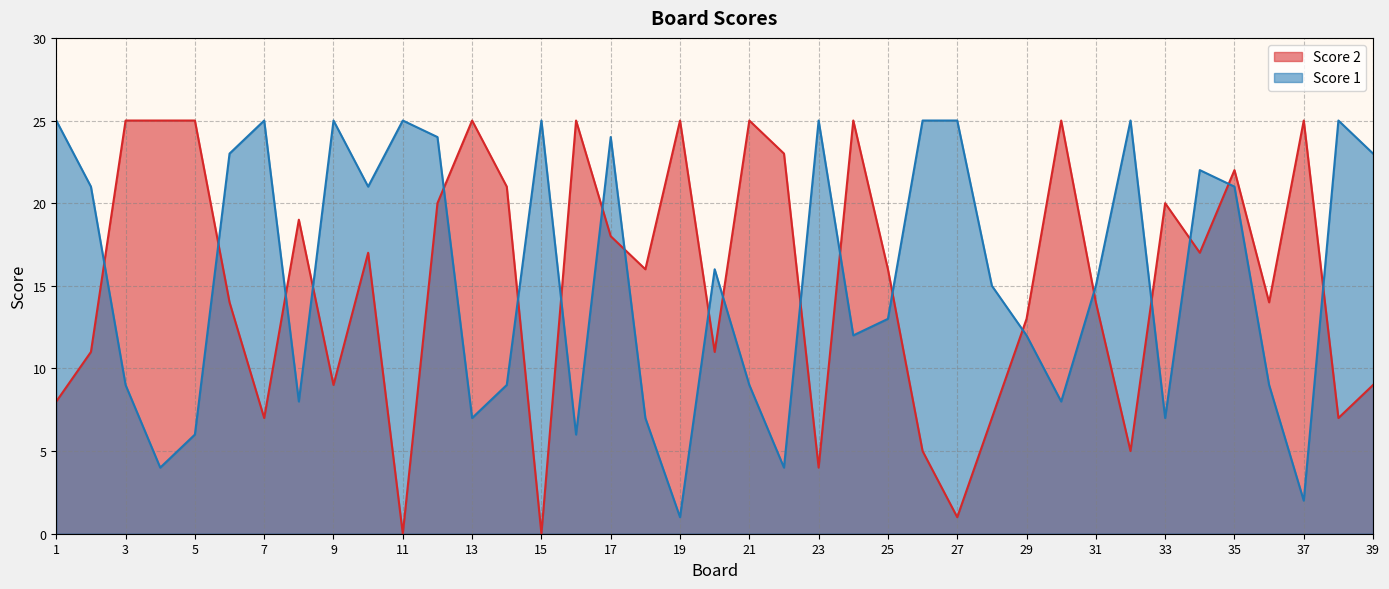

What is the average value of the Score 1 series?

16